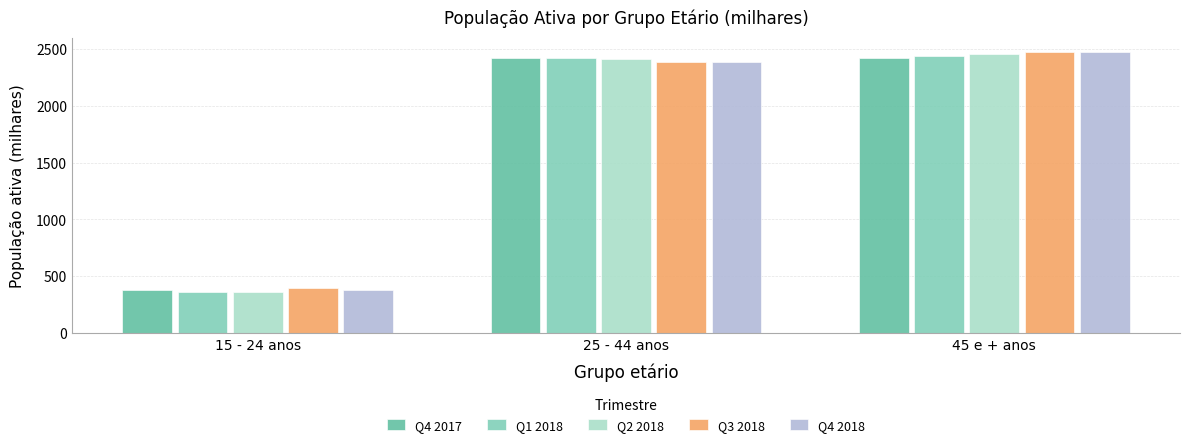

What is the value of the Q2 2018 bar at the 1st from the left?

356.2